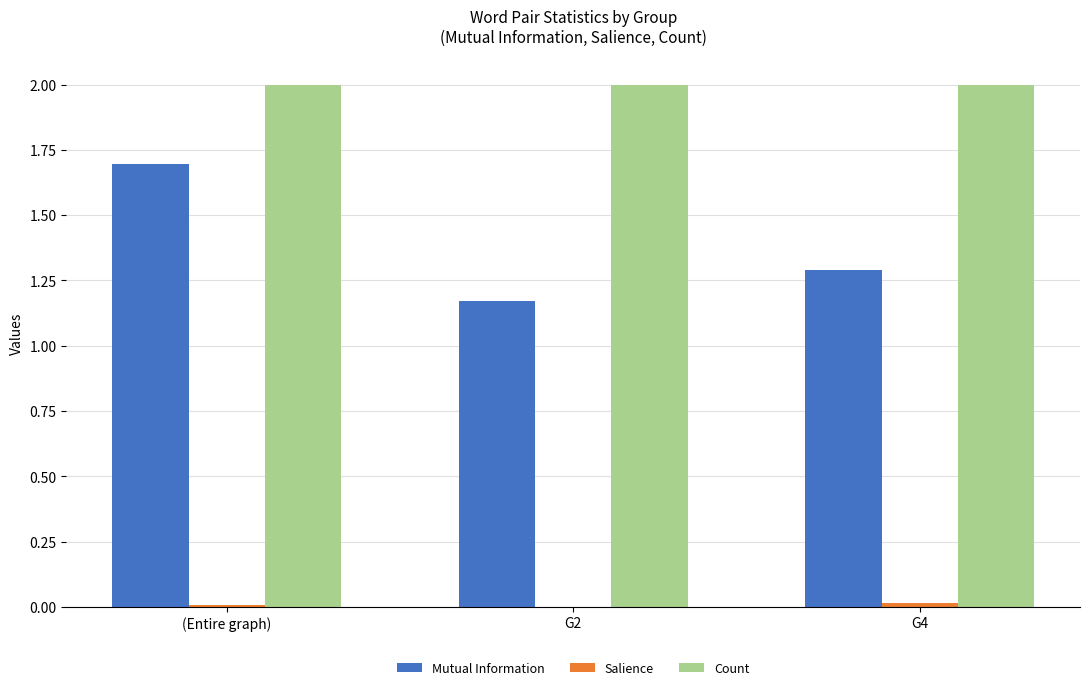

What is the highest value of the Mutual Information series?

1.7